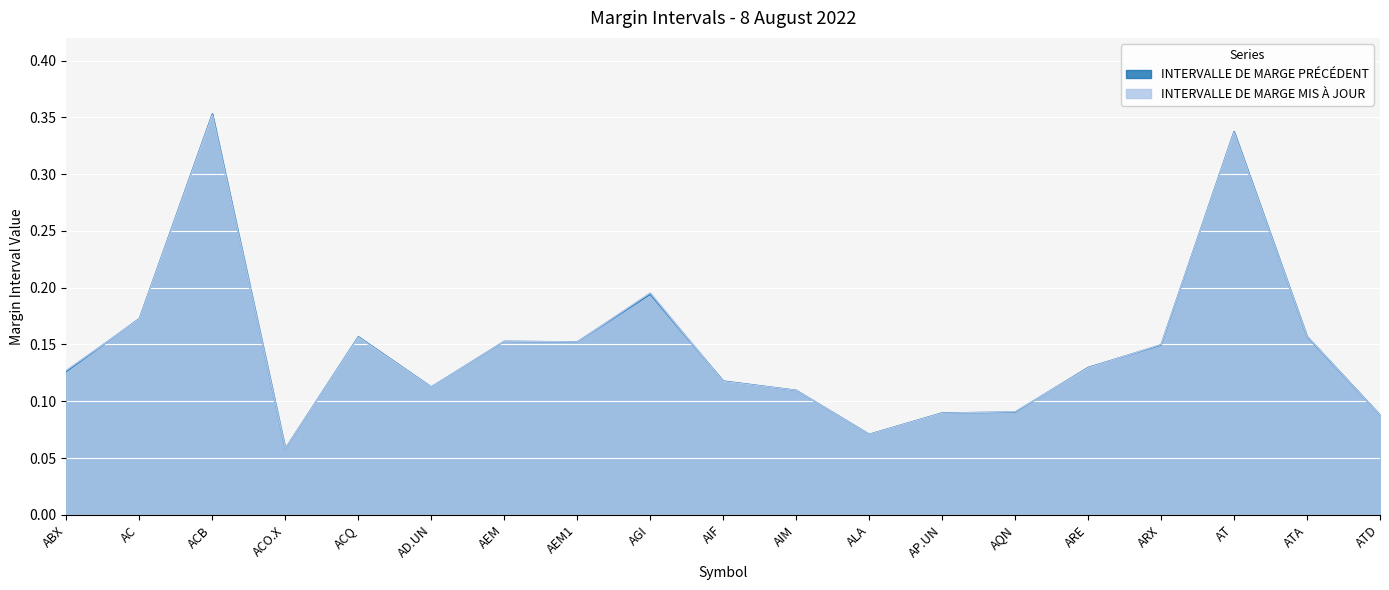

After their last crossing, which series has the higher values: INTERVALLE DE MARGE MIS À JOUR or INTERVALLE DE MARGE PRÉCÉDENT?

INTERVALLE DE MARGE PRÉCÉDENT